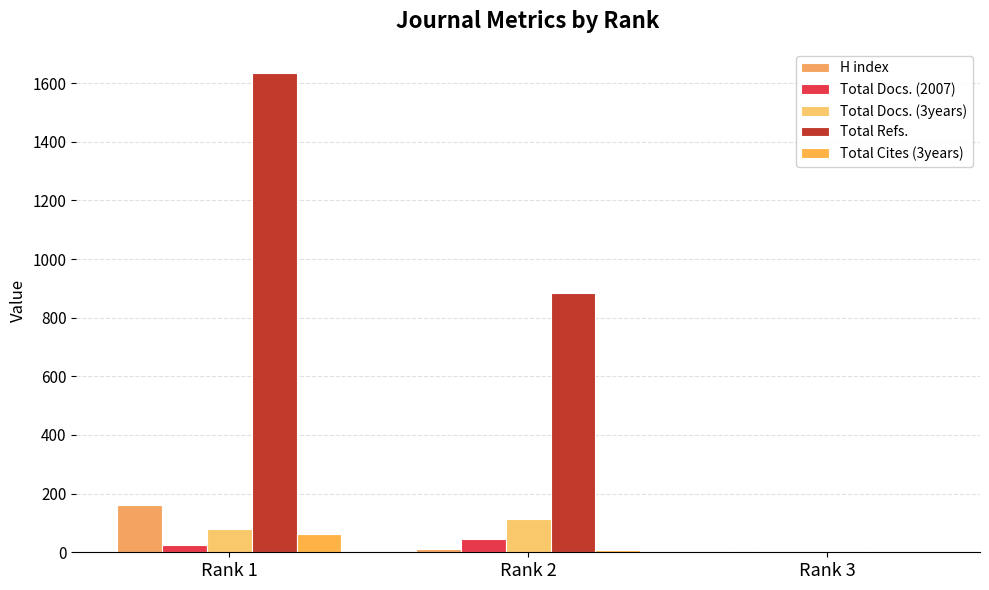

Reading left to right, transcribe all the data shown in this chart.

H index: 162	11	0
Total Docs. (2007): 24	44	0
Total Docs. (3years): 81	113	0
Total Refs.: 1635	883	0
Total Cites (3years): 61	7	0